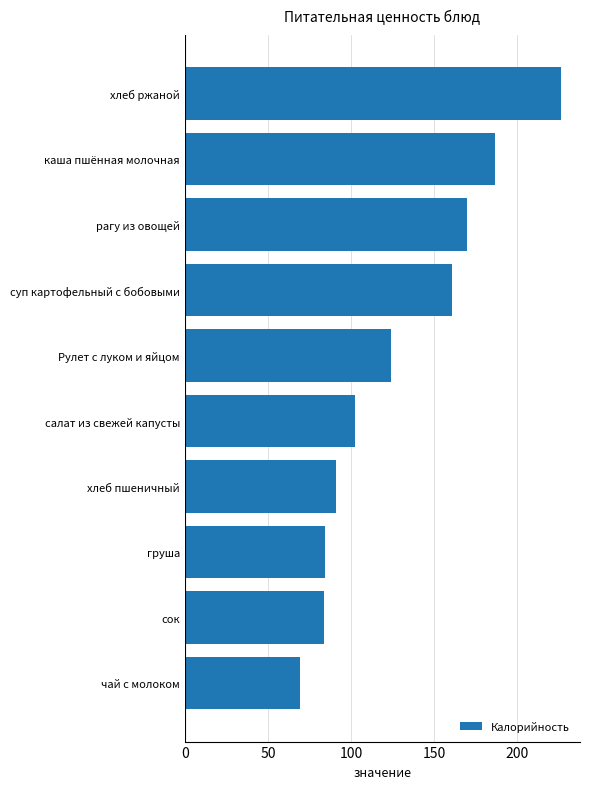

What is the average value?

129.9